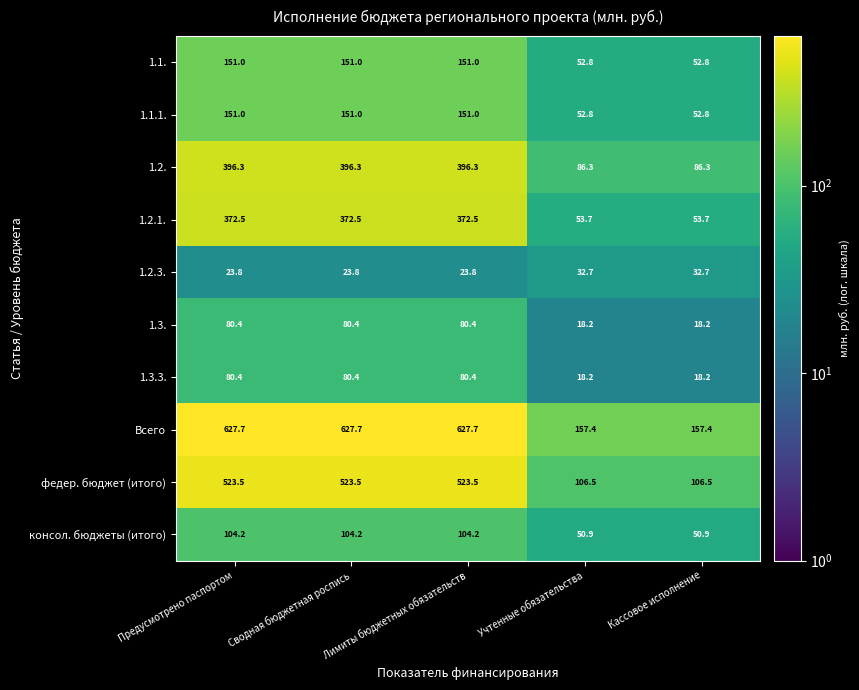

What is the approximate value of 1.3.3. at Учтенные обязательства?

18.2